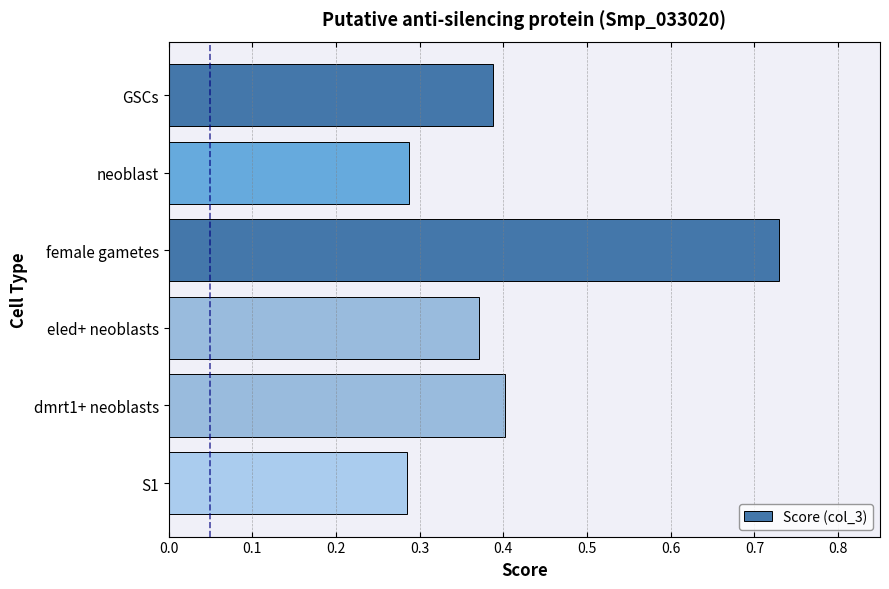

At which category does the chart reach its peak across all series?

female gametes